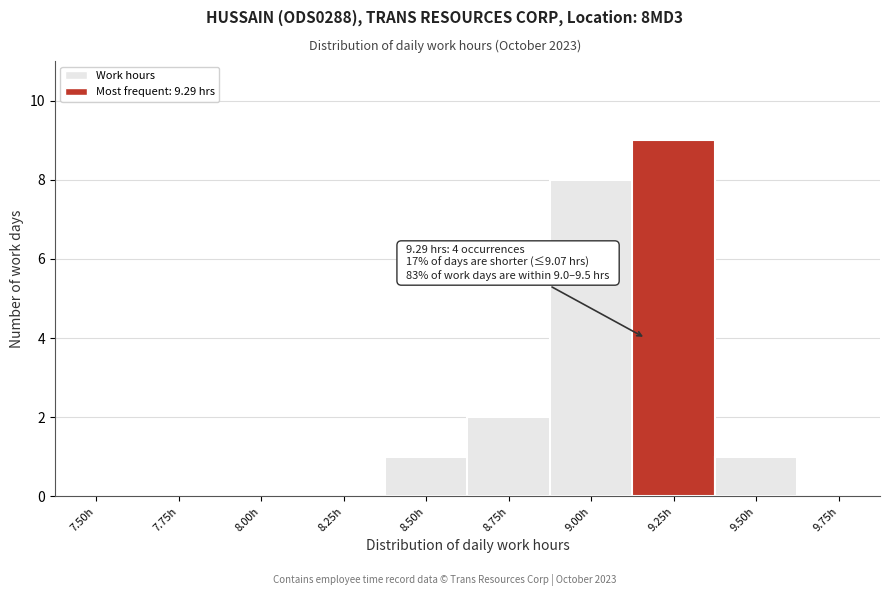

Reading right to left, extract all data points from this chart.

9.75h=0	9.50h=1	9.25h=9	9.00h=8	8.75h=2	8.50h=1	8.25h=0	8.00h=0	7.75h=0	7.50h=0